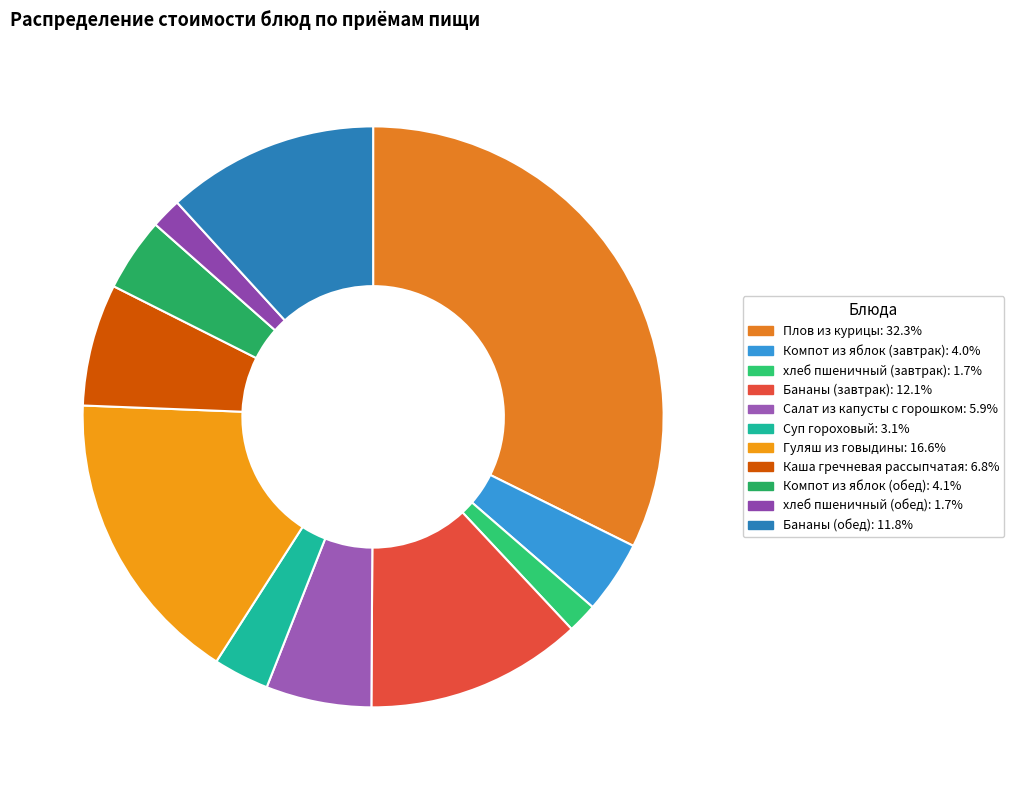

Is хлеб пшеничный (обед) the majority of the pie?

No